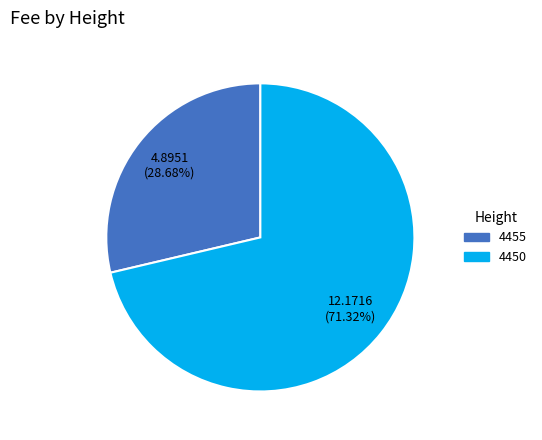

True or false: 4450 accounts for 71% of the total.

True